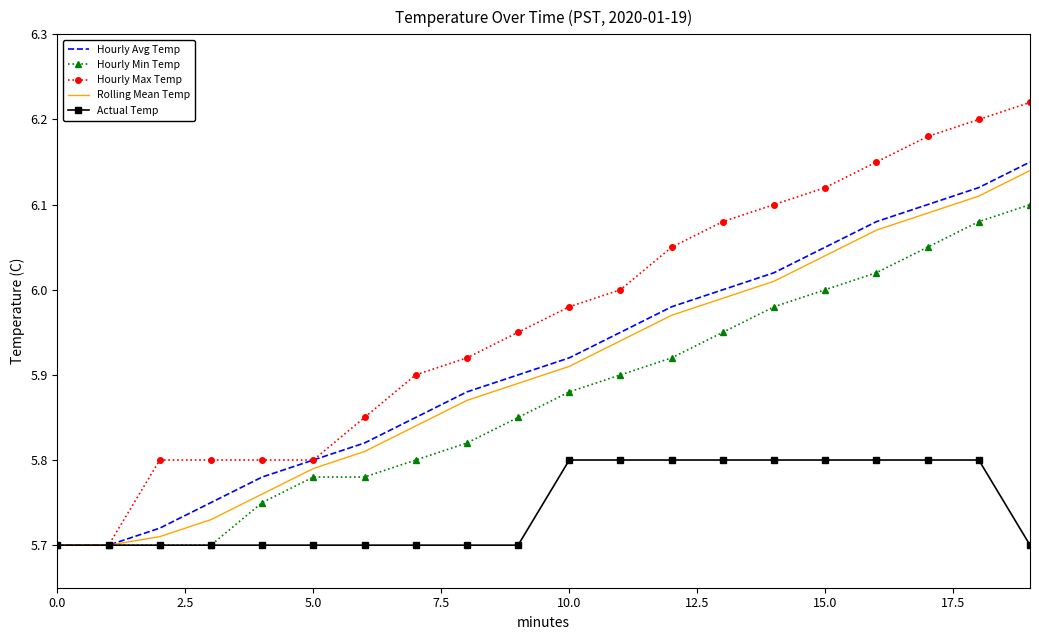

What is the sum of all Hourly Min Temp values?

117.5